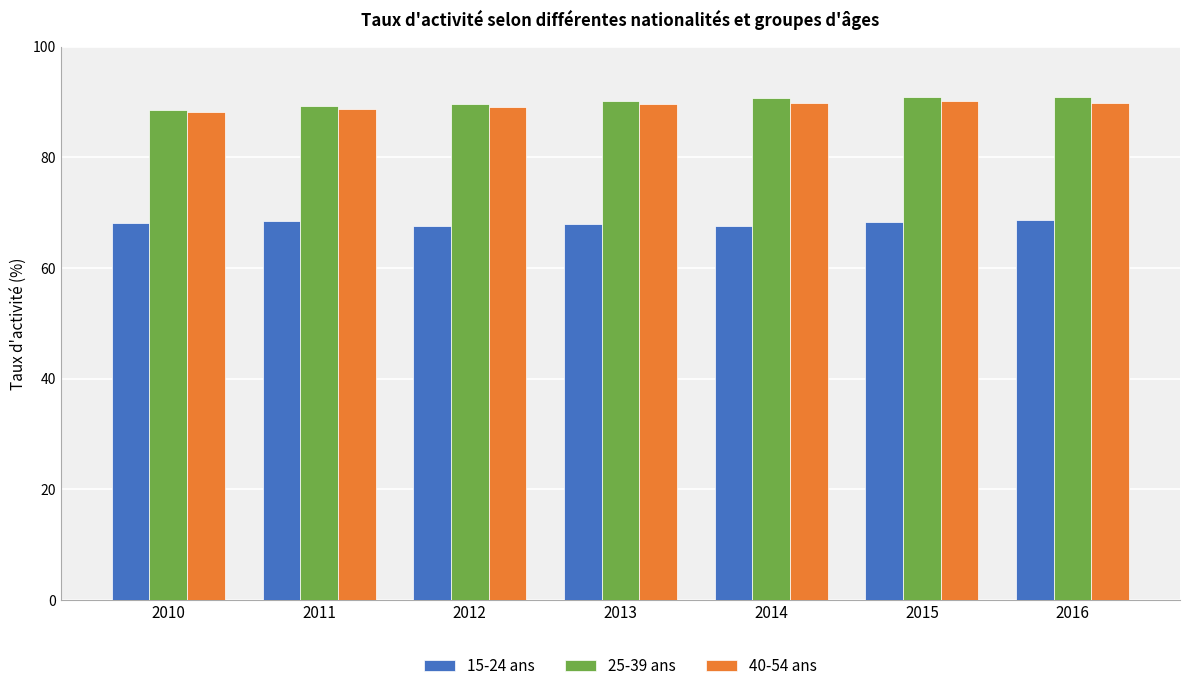

True or false: 25-39 ans has a value of 47.3 at 2014.

False